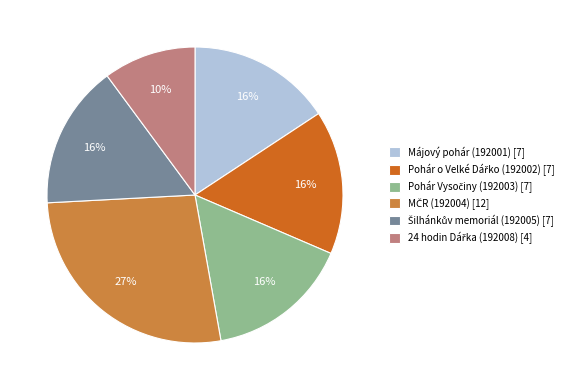

Does Májový pohár (192001) [7] account for over 50% of the chart?

No